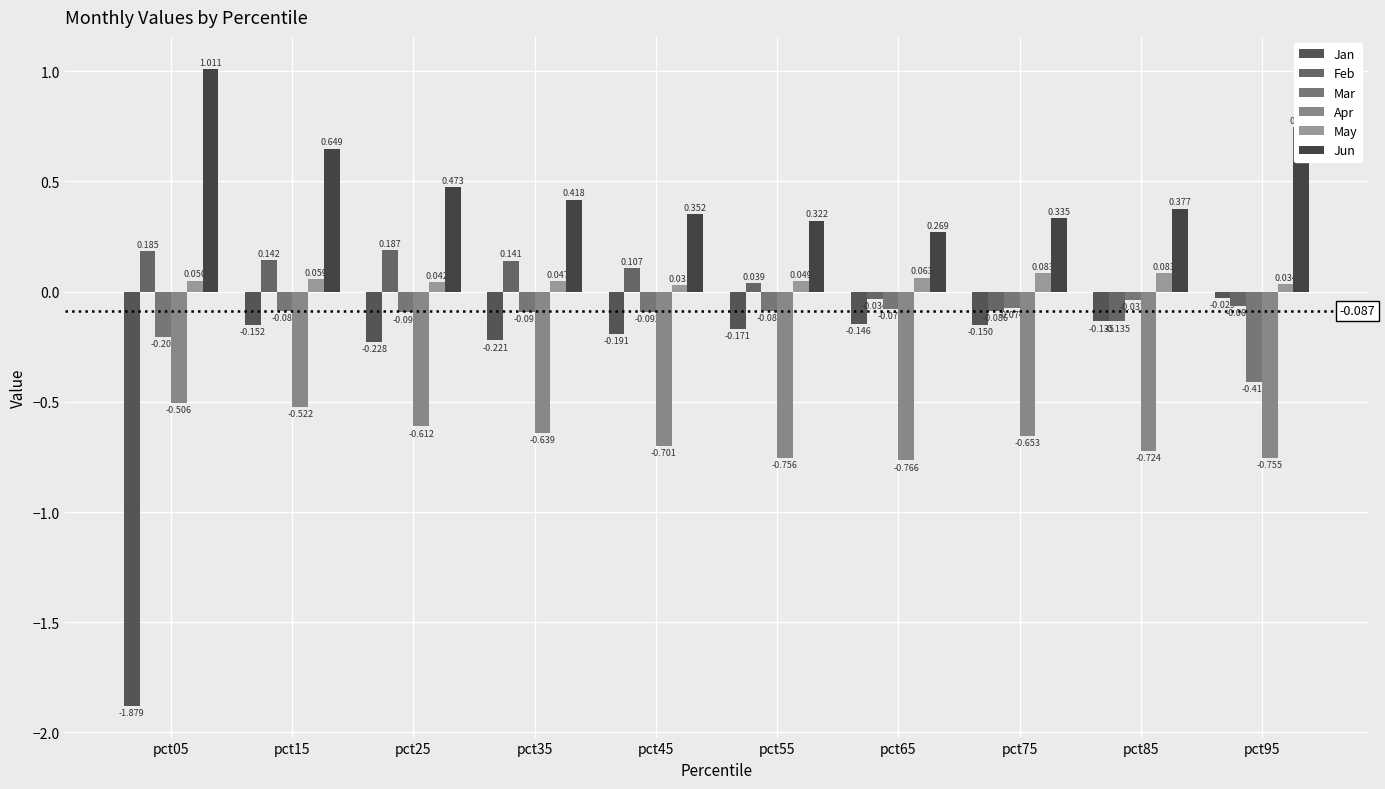

Reading left to right, list all the values displayed in this chart.

Jan: -1.9	-0.2	-0.2	-0.2	-0.2	-0.2	-0.1	-0.1	-0.1	-0.0
Feb: 0.2	0.1	0.2	0.1	0.1	0.0	-0.0	-0.1	-0.1	-0.1
Mar: -0.2	-0.1	-0.1	-0.1	-0.1	-0.1	-0.1	-0.1	-0.0	-0.4
Apr: -0.5	-0.5	-0.6	-0.6	-0.7	-0.8	-0.8	-0.7	-0.7	-0.8
May: 0.1	0.1	0.0	0.0	0.0	0.0	0.1	0.1	0.1	0.0
Jun: 1.0	0.6	0.5	0.4	0.4	0.3	0.3	0.3	0.4	0.7